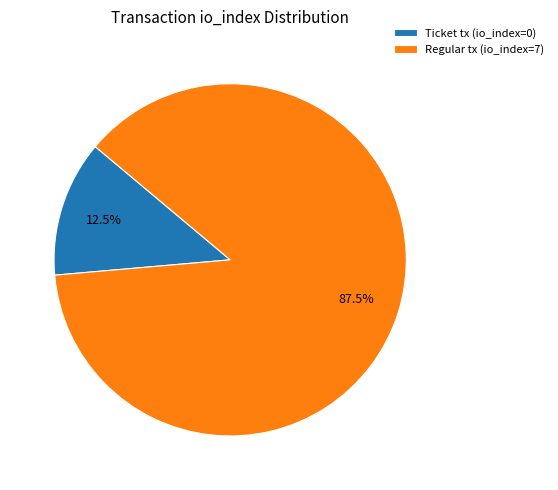

To the nearest percent, what is the difference between the largest and smallest slice percentages?

75%